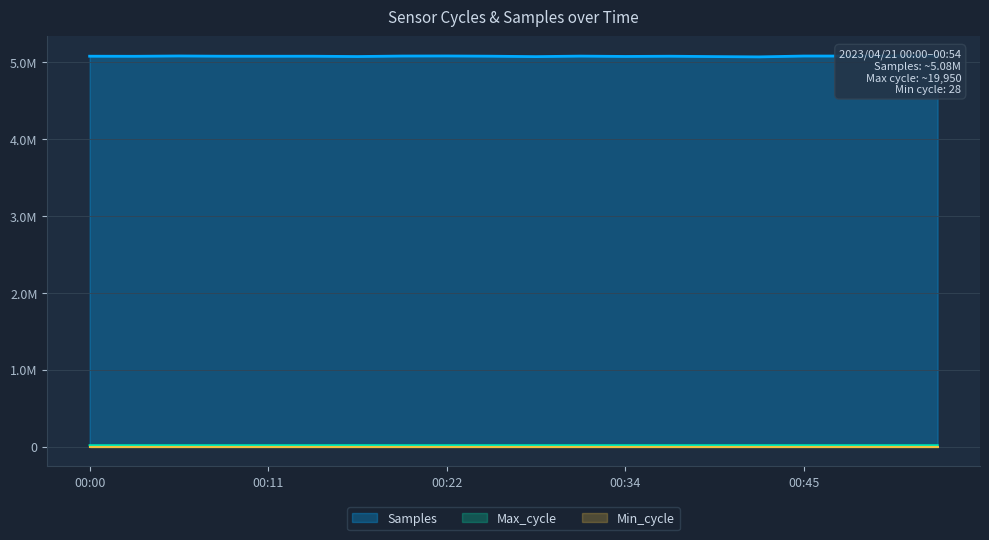

Which series has the largest total across all categories?

Samples